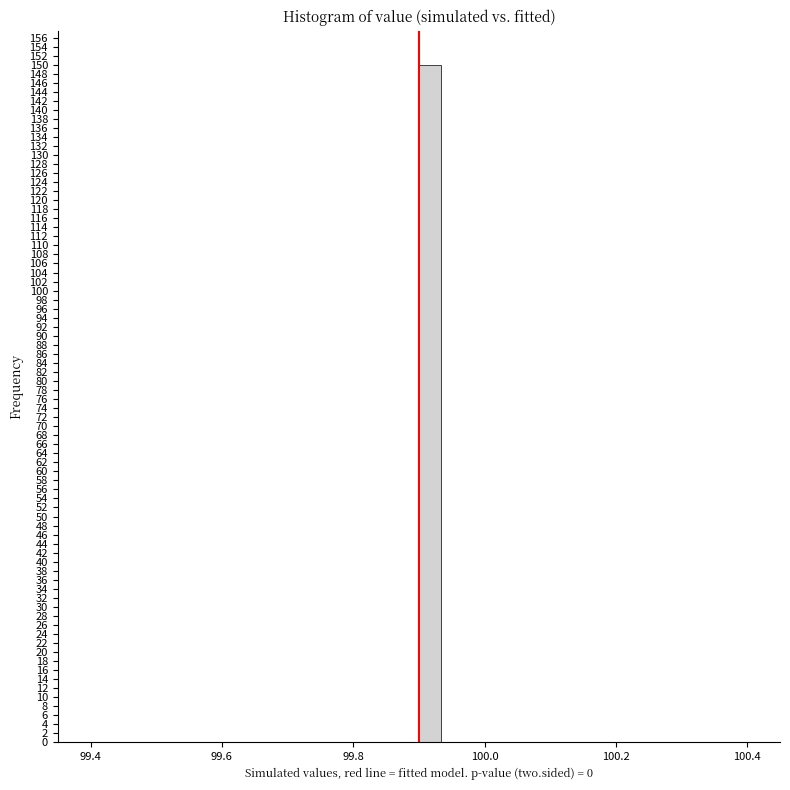

Around what value on the x-axis is the tallest bar? Give the approximate position of its centre, as read against the axis.

99.92